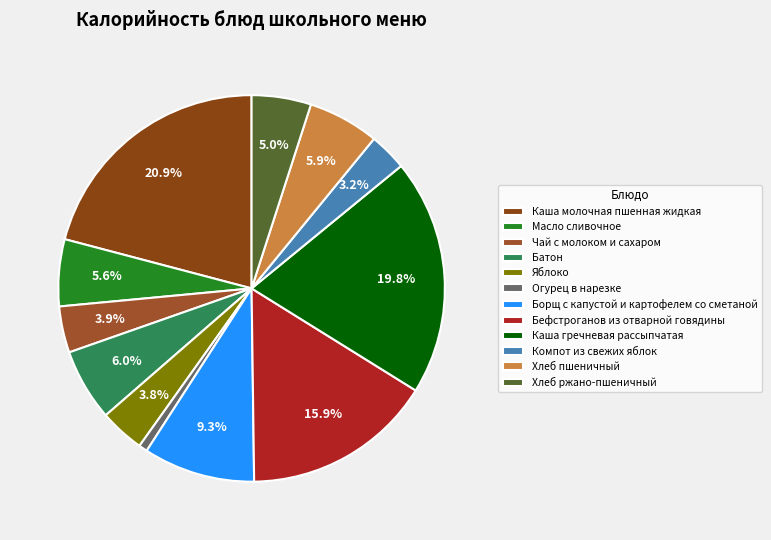

Between Чай с молоком и сахаром and Масло сливочное, which is larger?

Масло сливочное